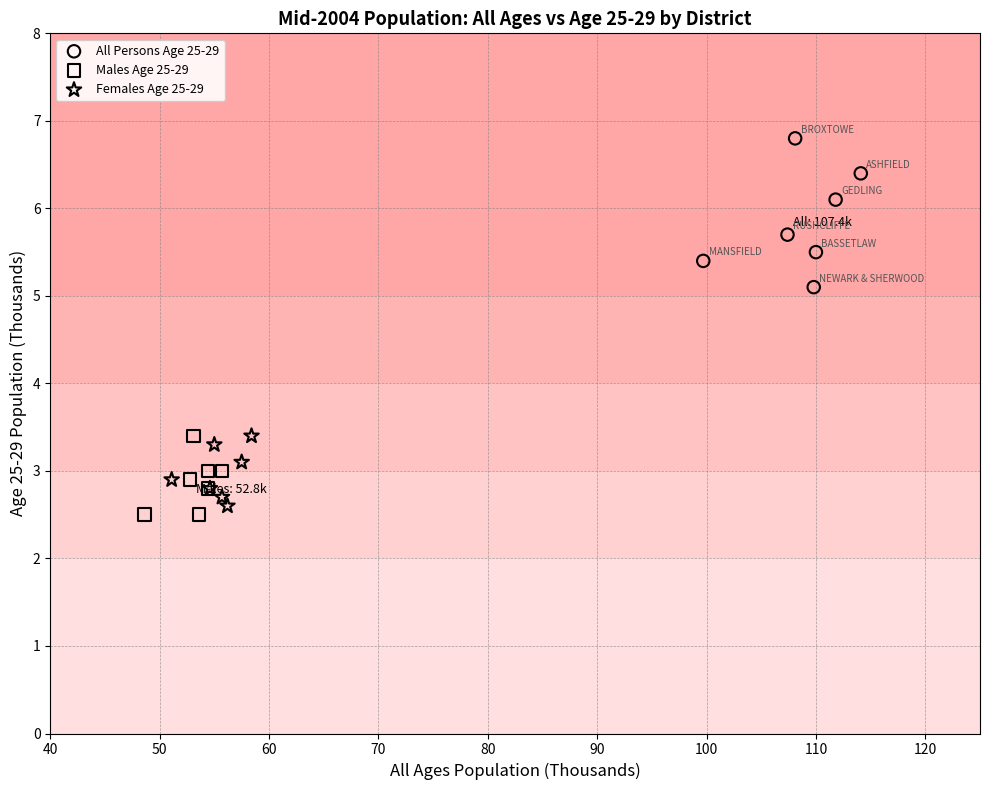

Which series contains the highest Y value?

All Persons Age 25-29